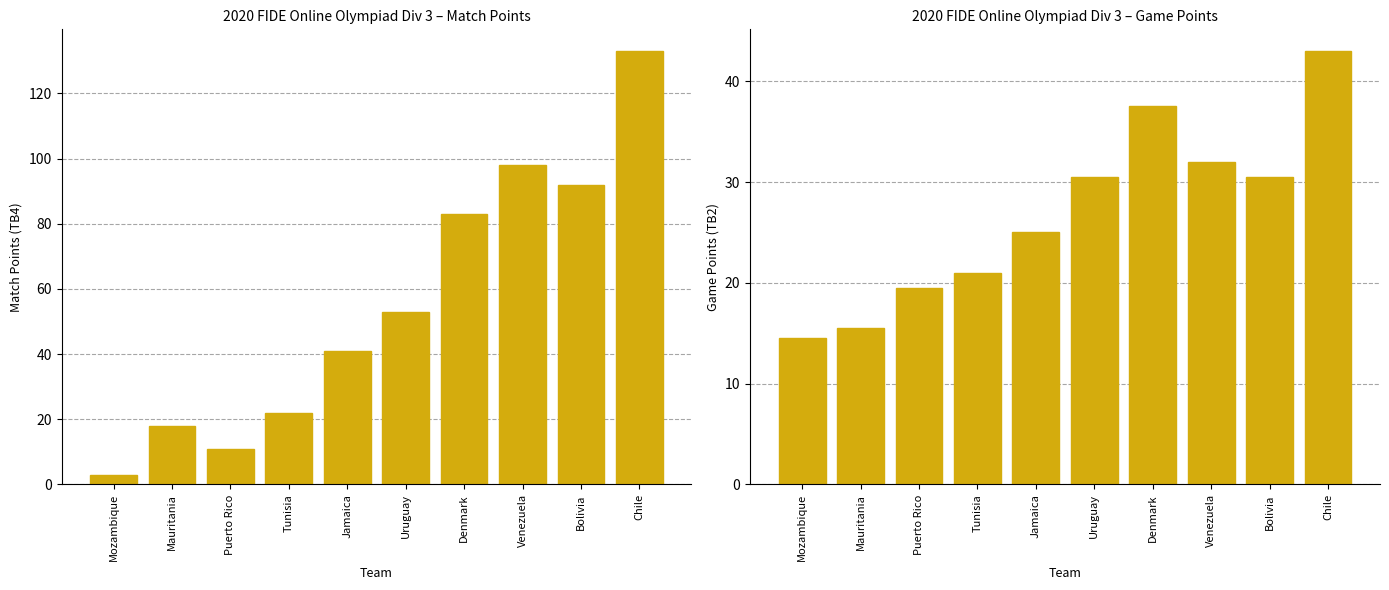

Reading left to right, list all the values displayed in this chart.

TB4 (Match Points): Mozambique=3.0	Mauritania=18.0	Puerto Rico=11.0	Tunisia=22.0	Jamaica=41.0	Uruguay=53.0	Denmark=83.0	Venezuela=98.0	Bolivia=92.0	Chile=133.0
TB2 (Game Points): Mozambique=14.5	Mauritania=15.5	Puerto Rico=19.5	Tunisia=21.0	Jamaica=25.0	Uruguay=30.5	Denmark=37.5	Venezuela=32.0	Bolivia=30.5	Chile=43.0